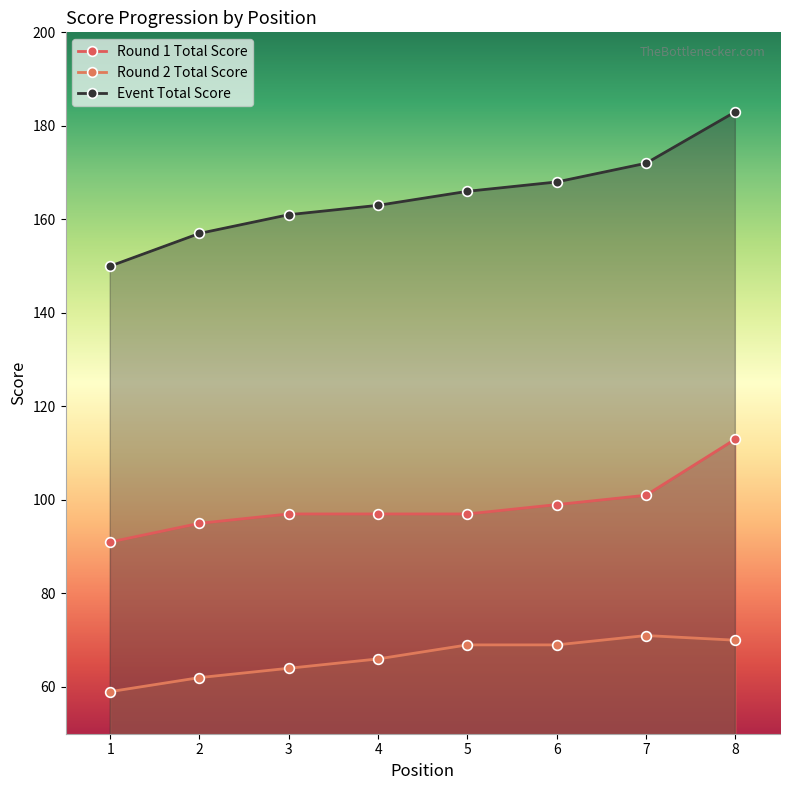

Is the value of event_total_score at 8 greater than the value of round_2_total_score at 8?

Yes